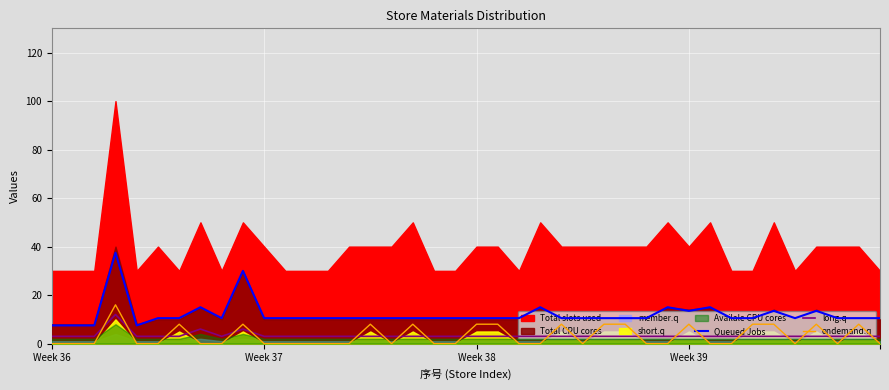

How many data points does each series have?

40